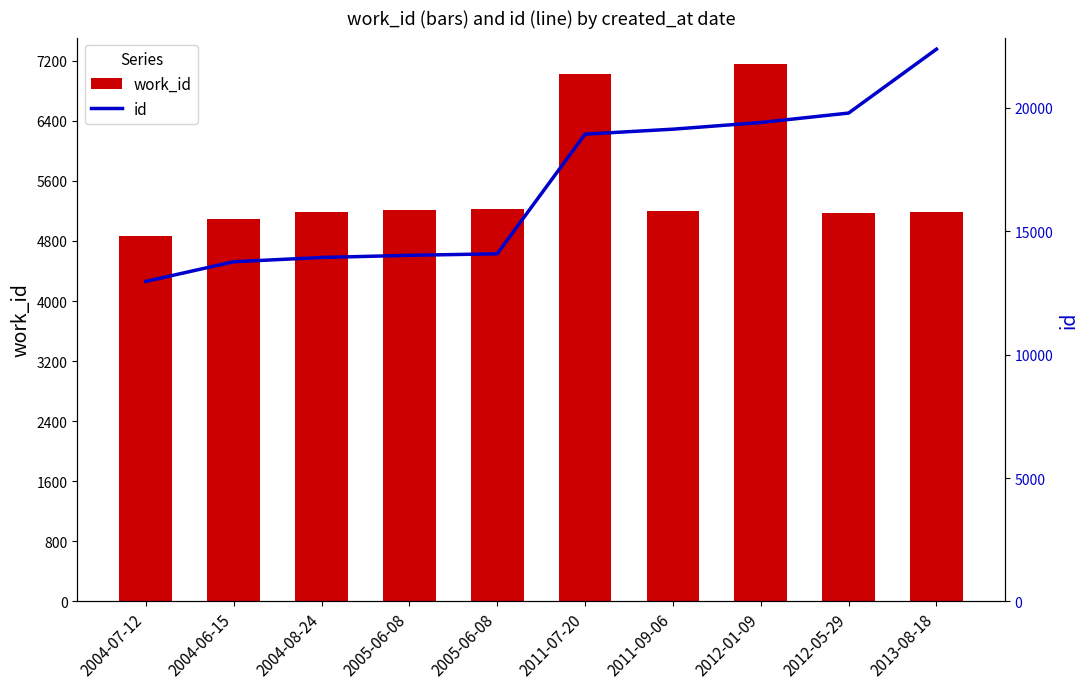

List the series in order of their peak value, highest first.

id, work_id